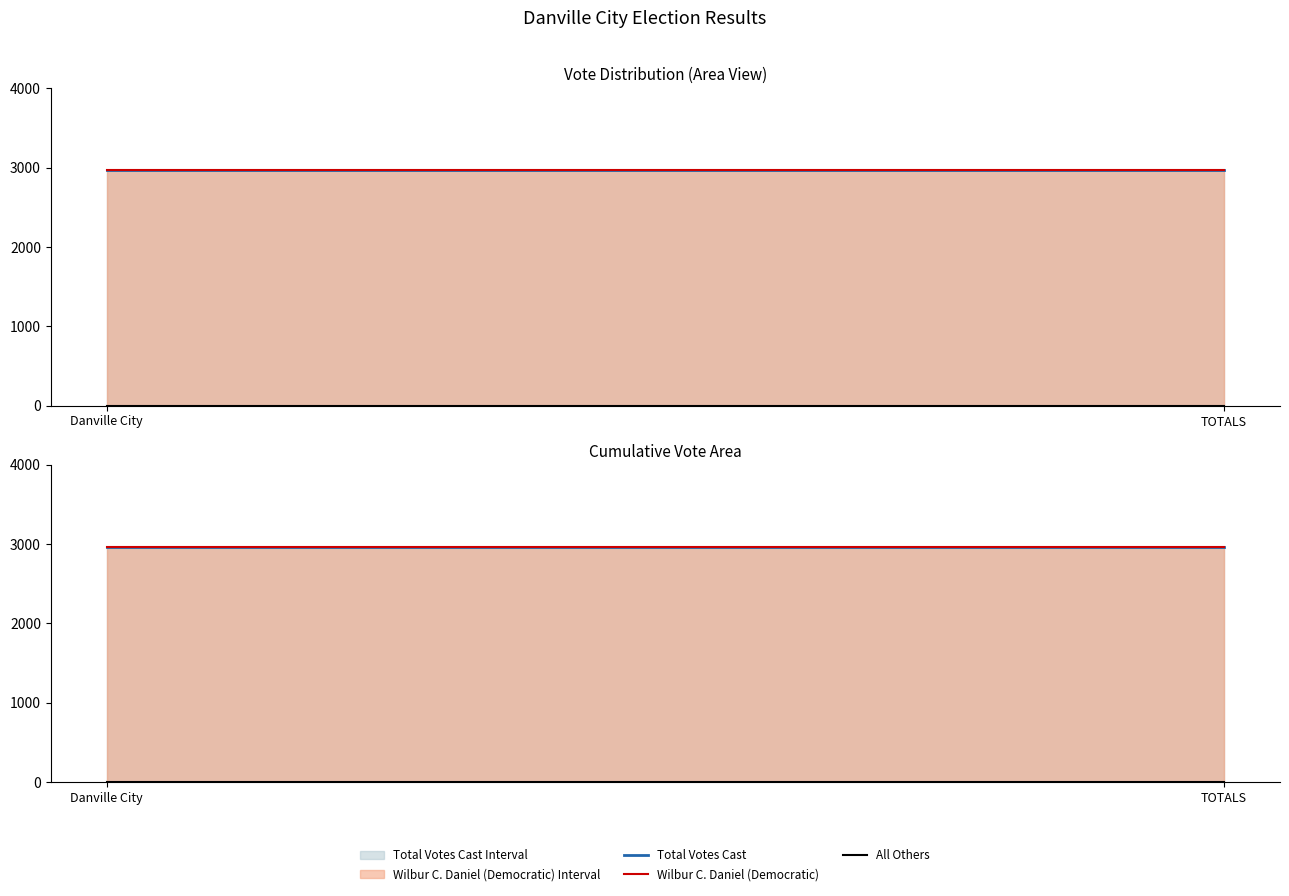

Rank the series at Danville City from highest to lowest value.

Total Votes Cast, Wilbur C. Daniel (Democratic), All Others